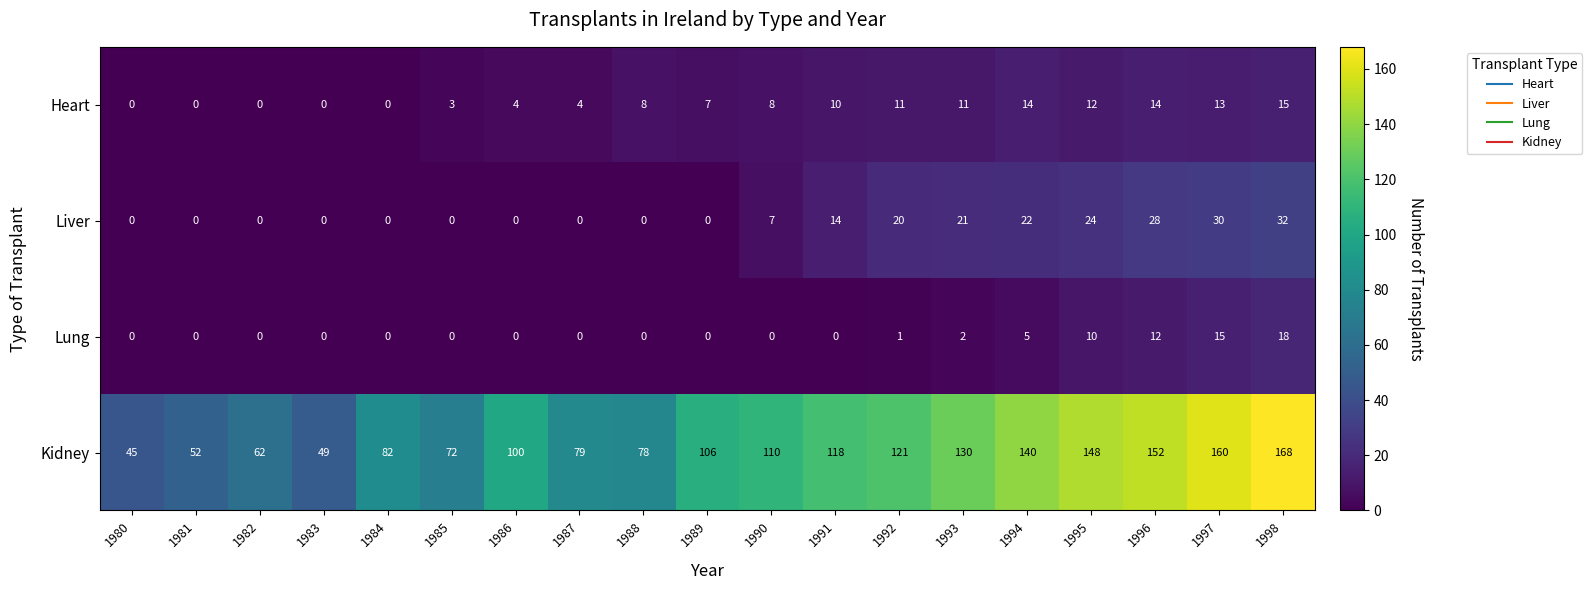

Which series changed the most between 1987 and 1988?

Heart